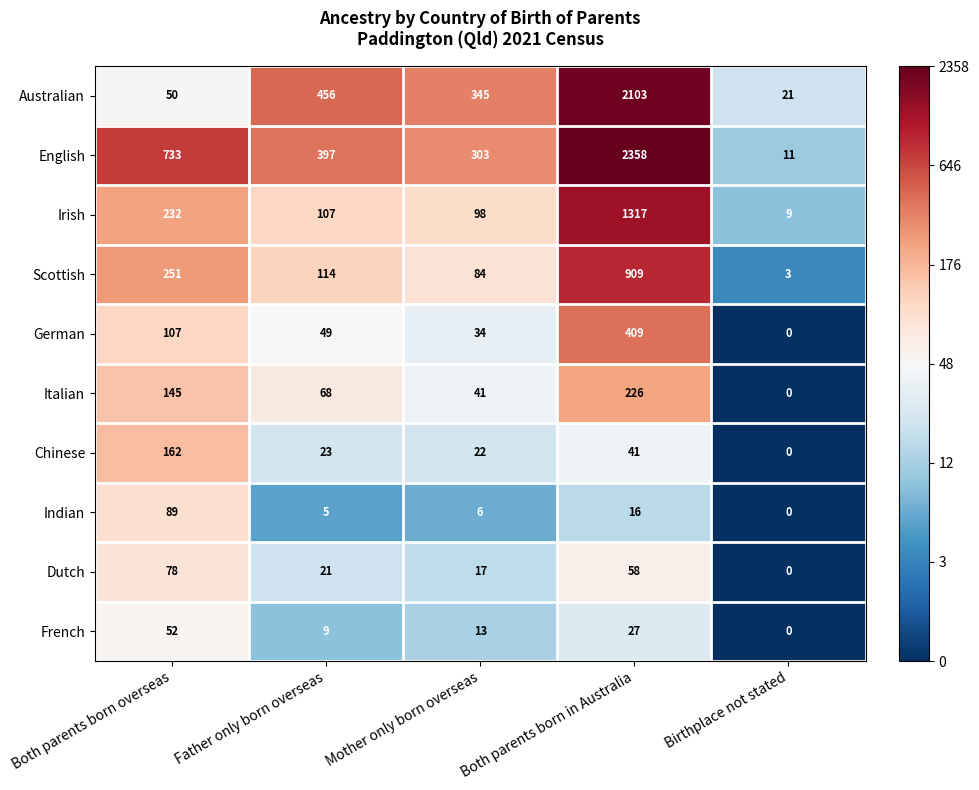

What is the difference between the maximum and minimum values in the Australian series?

2082